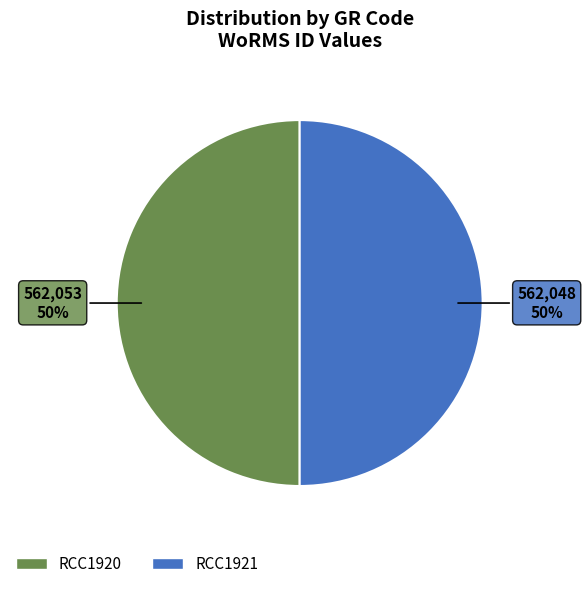

What is the ratio of the value at RCC1920 to the value at RCC1921?

1.0